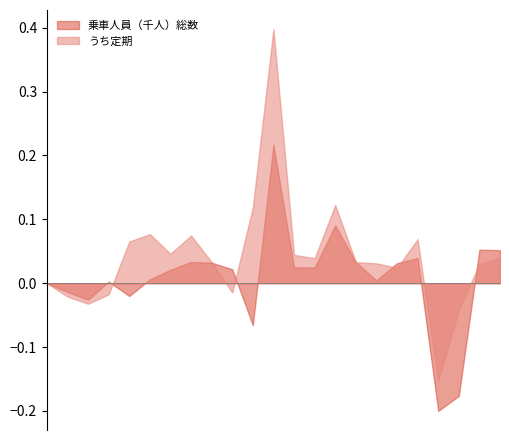

In うち定期, how many points are lower than both neighbors (excluding endpoints)?

6